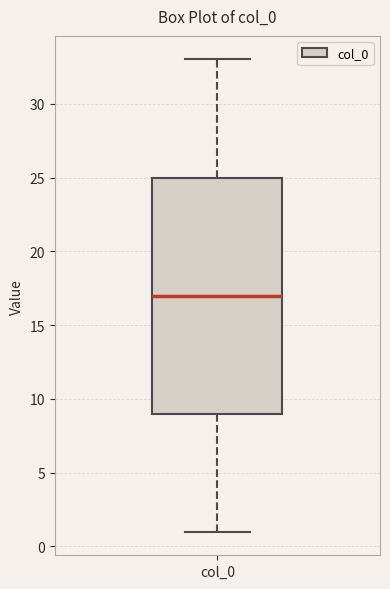

Where is the lower edge of the box for col_0 on the y-axis? The values are not printed on the chart, so give them approximately, as read against the axis.

9